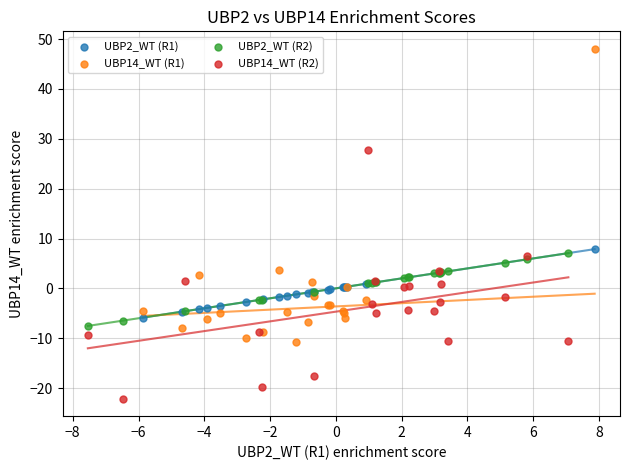

Which series reaches the maximum Y coordinate?

UBP14_WT (R1)